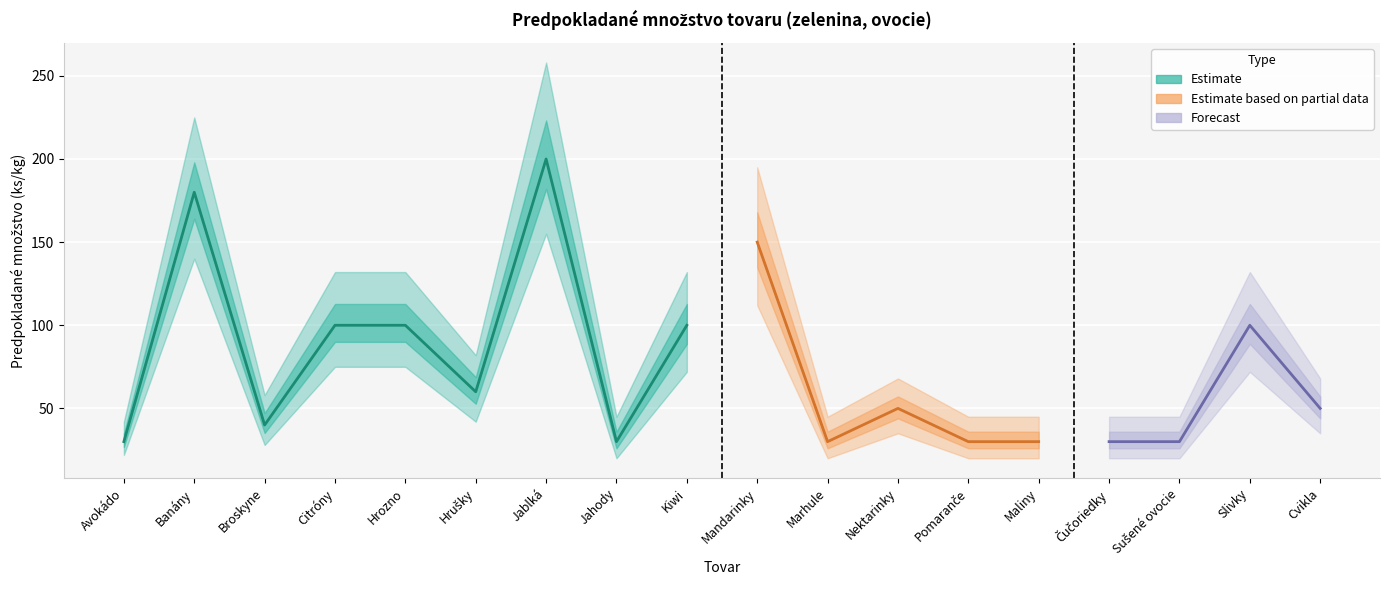

What is the approximate value of Predpokladané množstvo at Jahody?

30